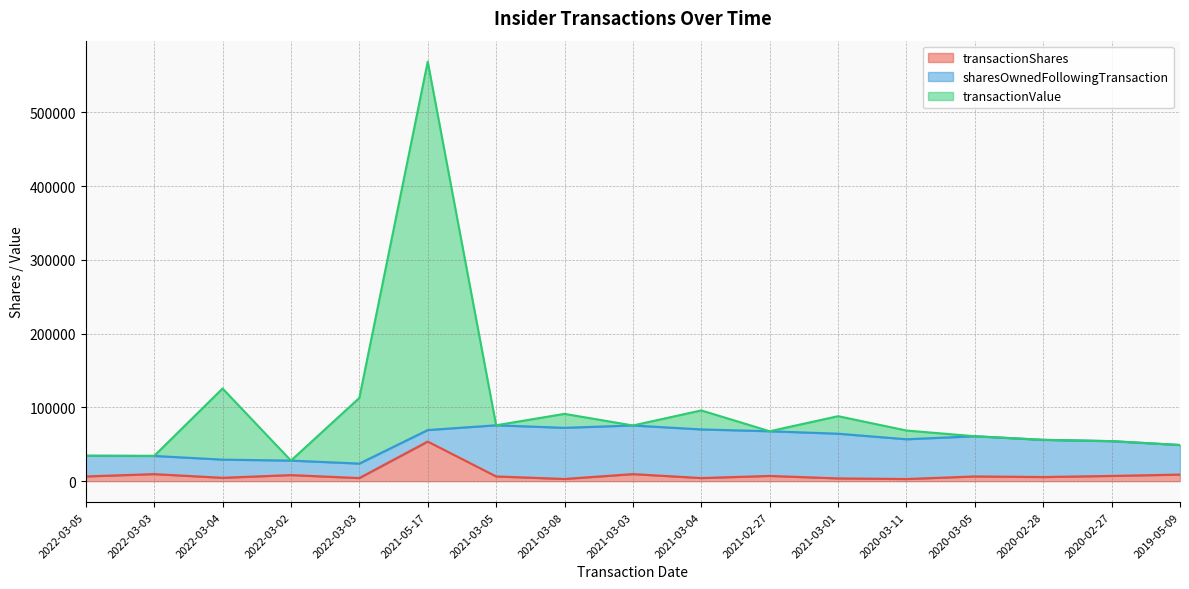

In transactionShares, how many points are lower than both neighbors (excluding endpoints)?

6